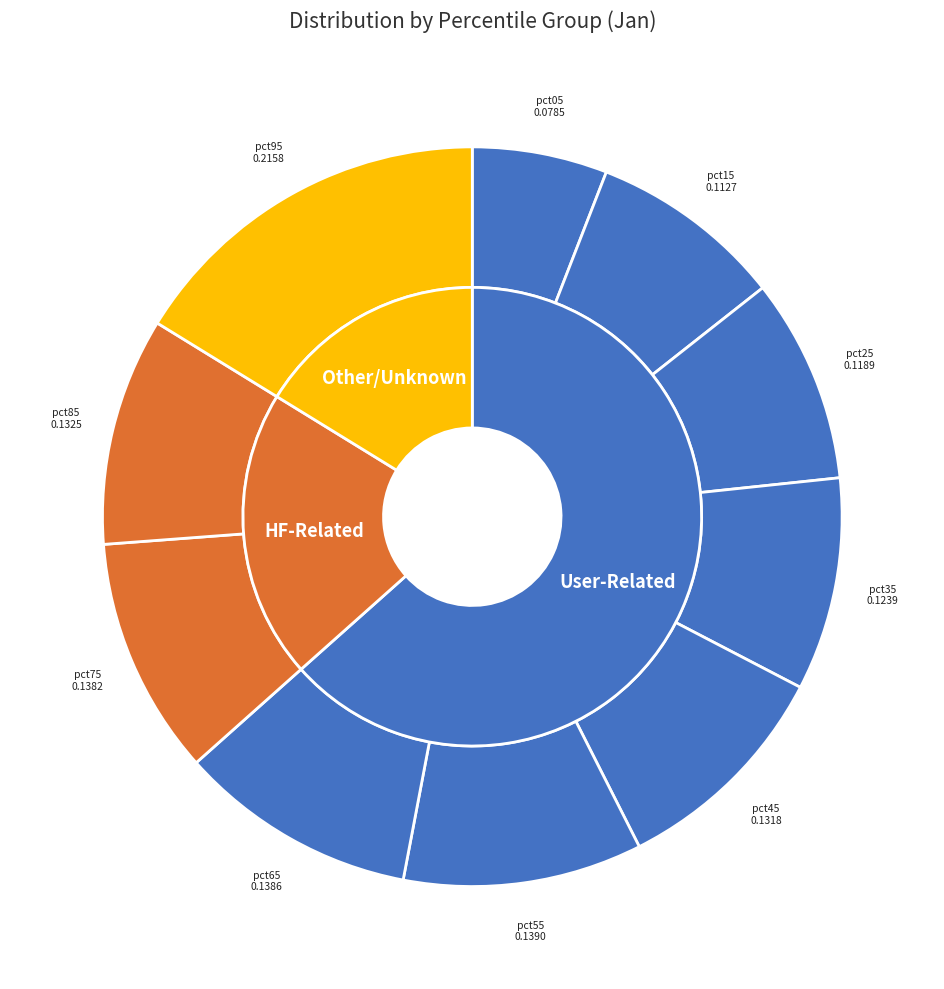

What portion of the pie excludes pct65?

89.6%